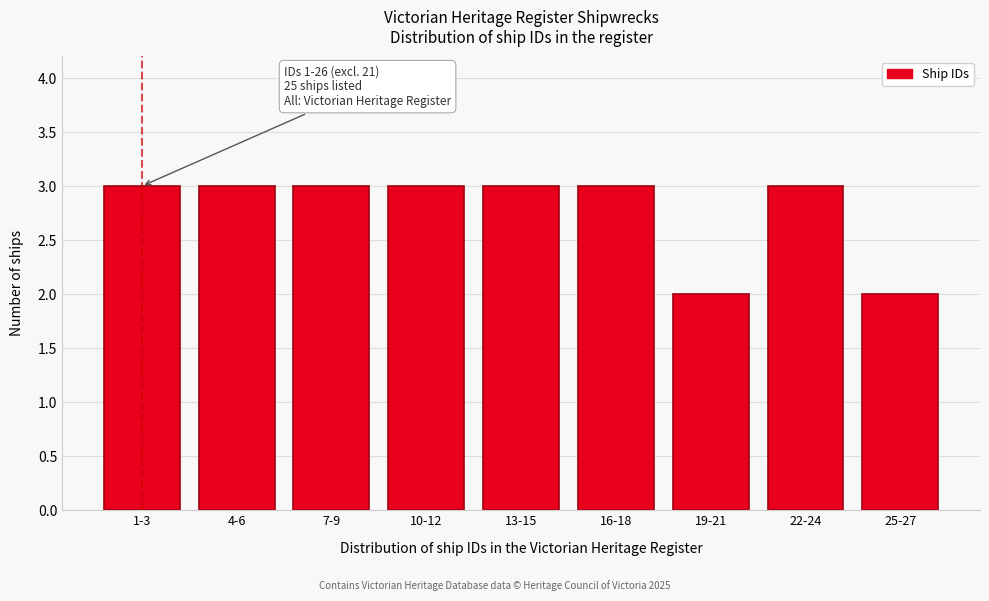

Reading right to left, extract all data points from this chart.

25-27=2	22-24=3	19-21=2	16-18=3	13-15=3	10-12=3	7-9=3	4-6=3	1-3=3